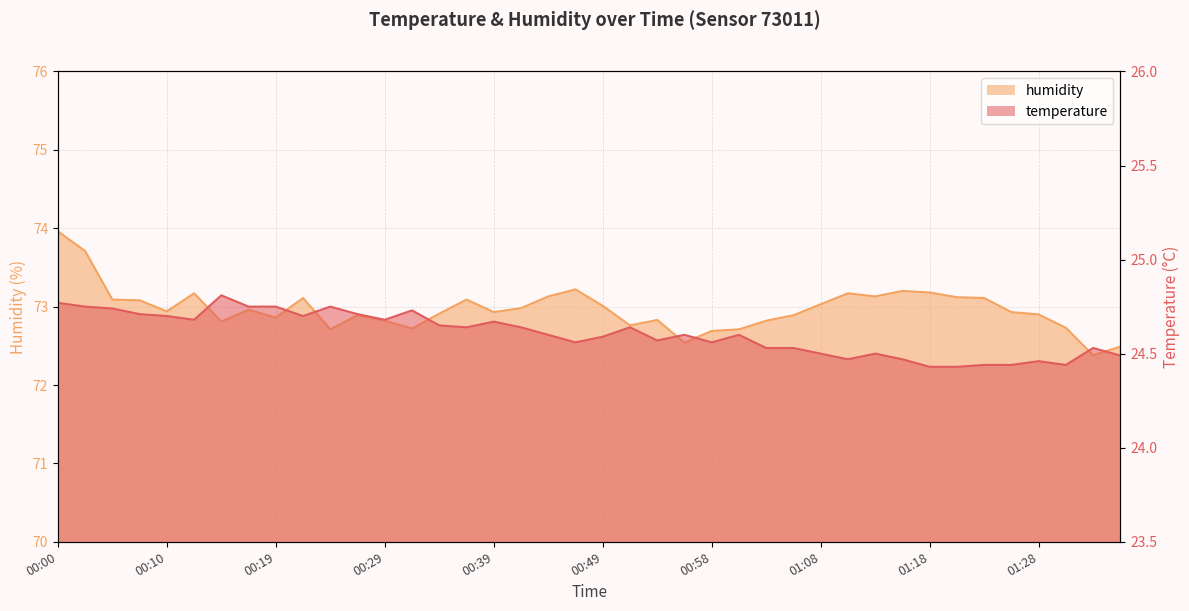

What is the sum of the temperature values at 00:10 and 00:49?

49.4